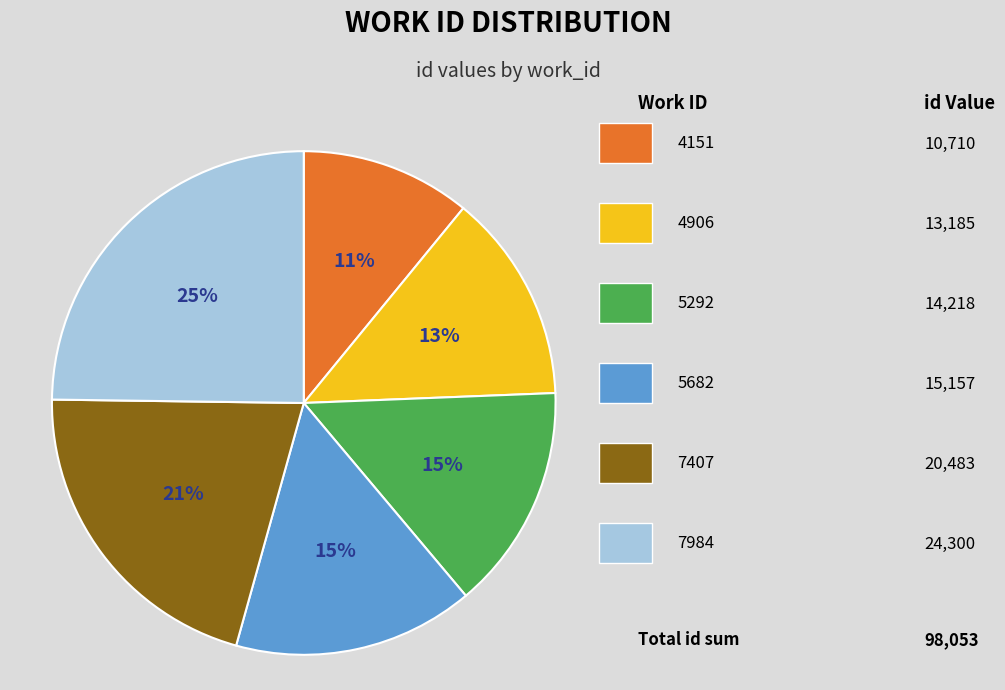

How many segments does this pie chart have?

6